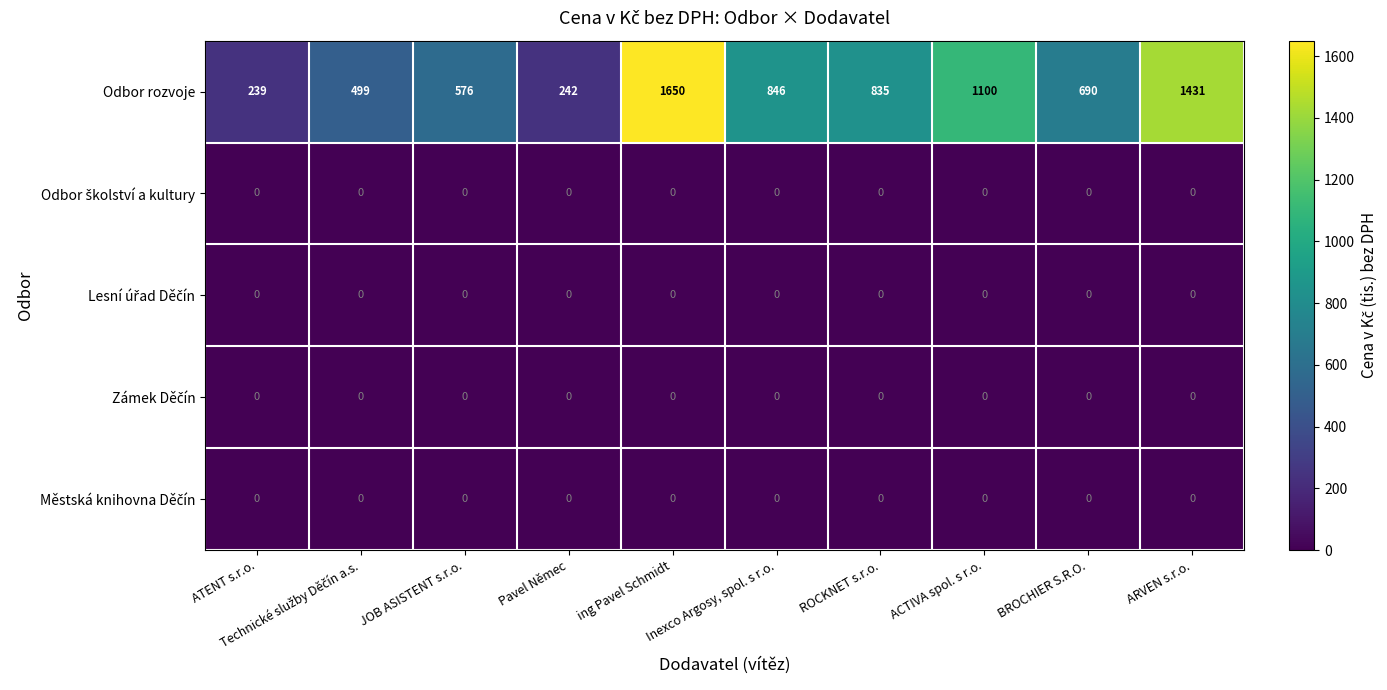

What is the maximum value shown in the chart?

1650